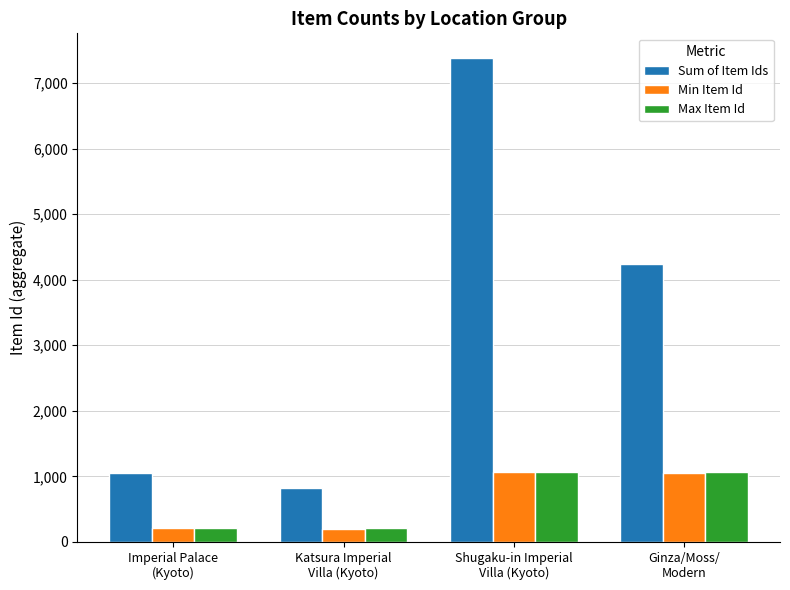

At how many categories does at least one series exceed 6222?

1